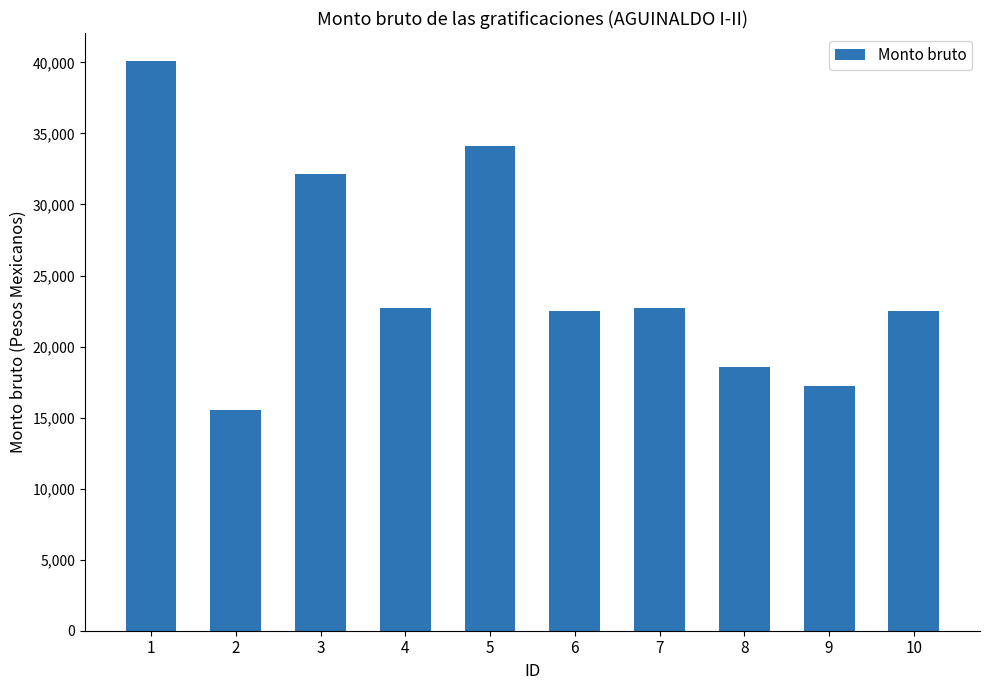

How many data points does each series have?

10